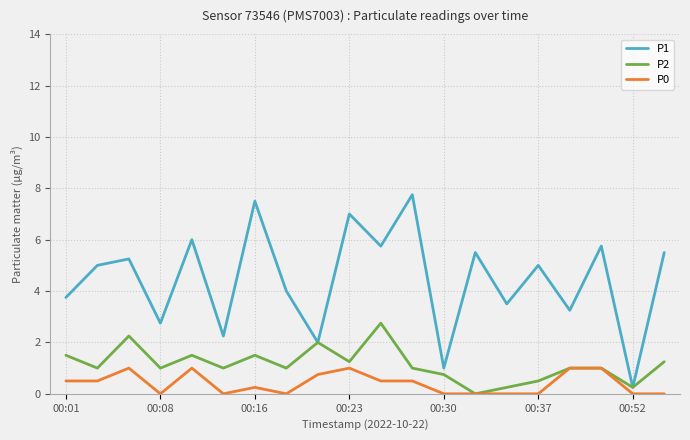

Rank the series by their average value, from highest to lowest.

P1, P2, P0